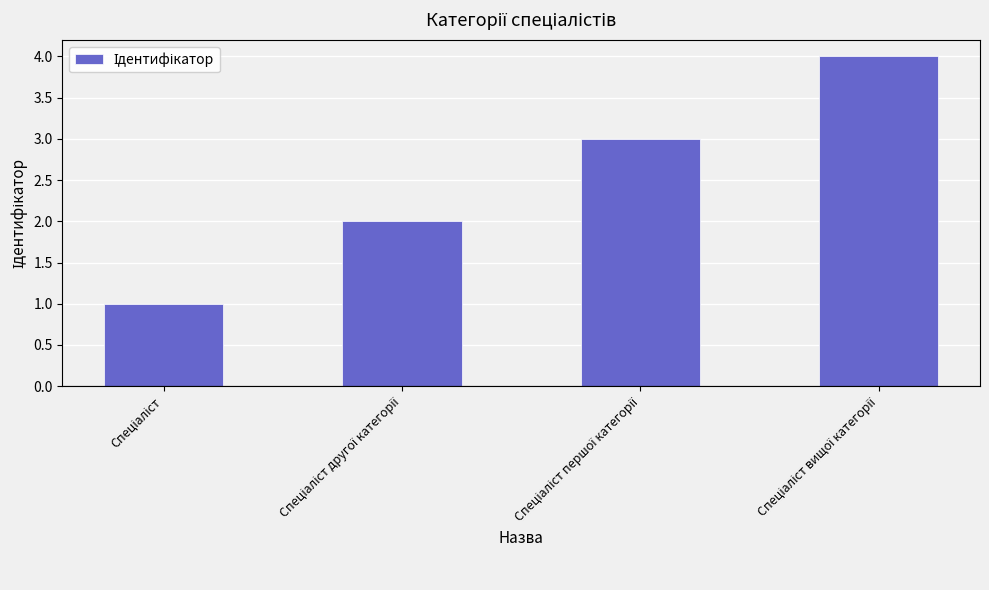

What is the difference between the maximum and minimum values?

3